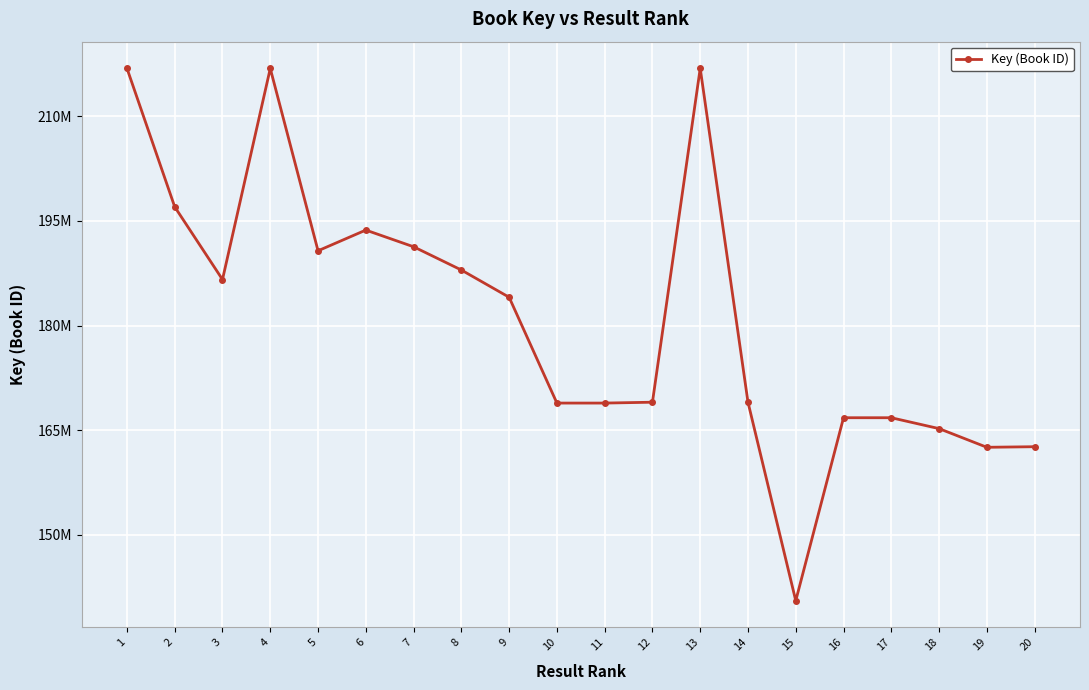

At which label does the data first exceed 184060337?

1